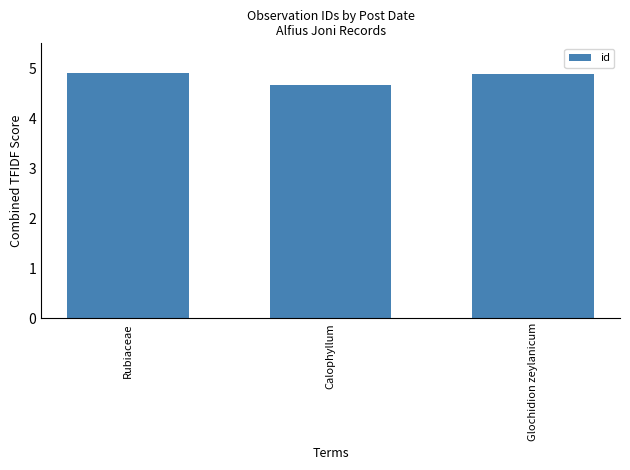

The value at Rubiaceae is 4.9. True or false?

True